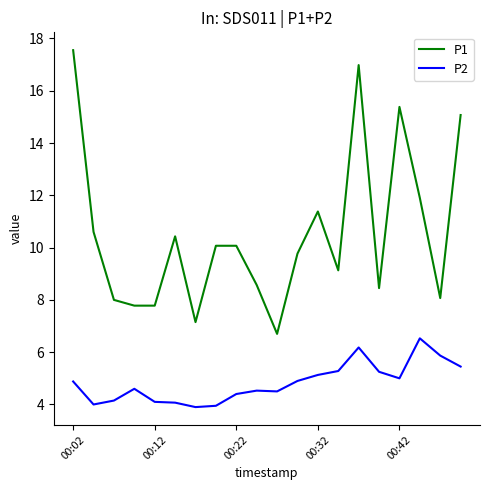

Rank the series by their maximum value, from highest to lowest.

P1, P2